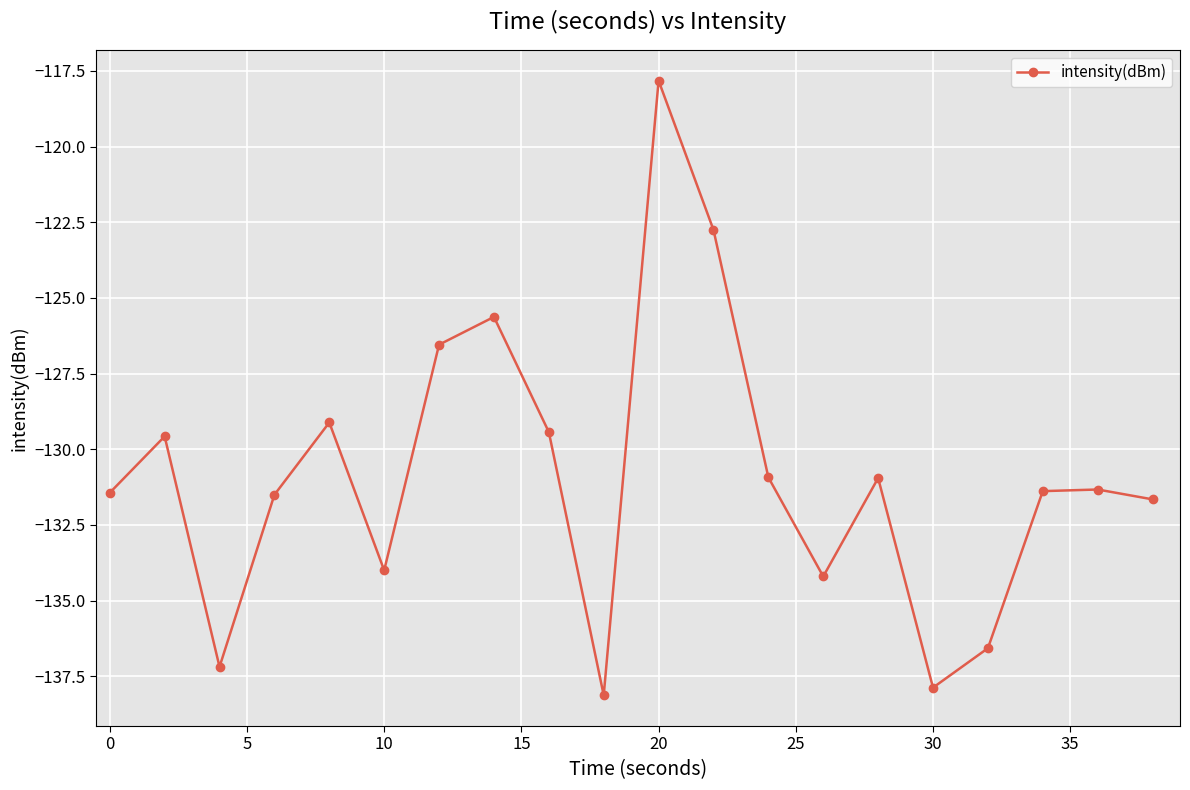

What is the average value?

-130.9